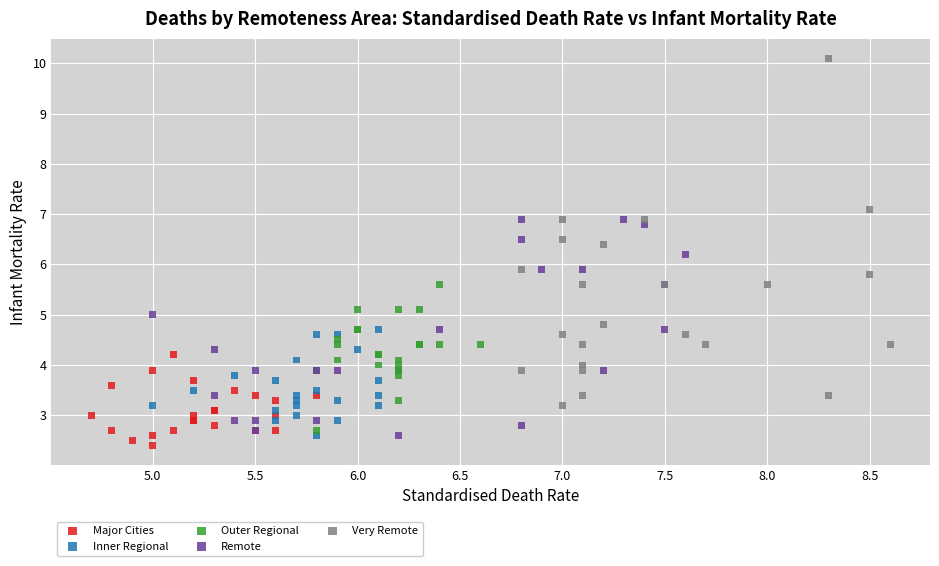

Which series has the widest spread of Y values?

Very Remote